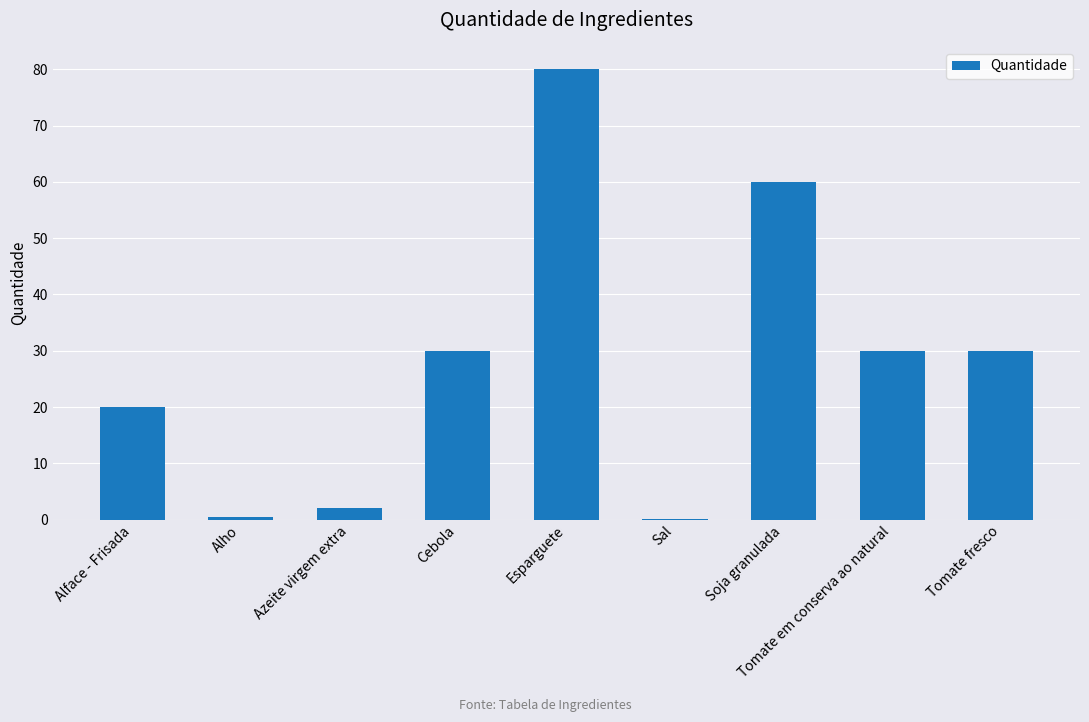

What is the approximate value at Soja granulada?

60.0